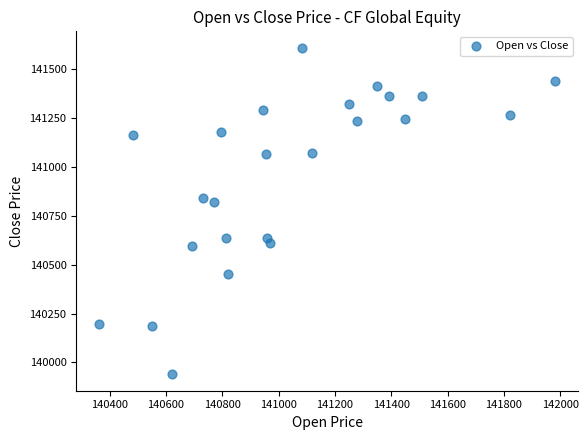

What is the range of X values (max minus min)?

1620